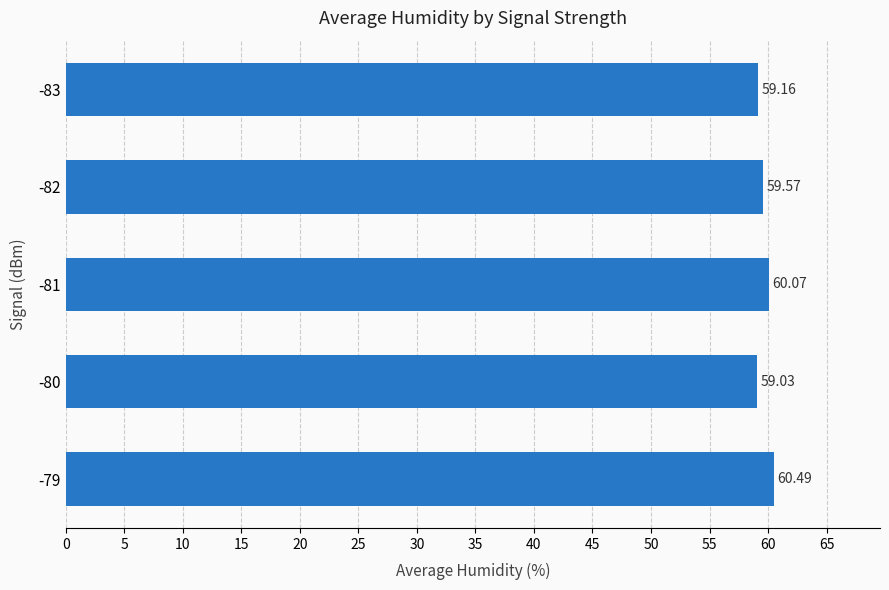

Approximately how many times larger is the value at -81 compared to -83?

1.0